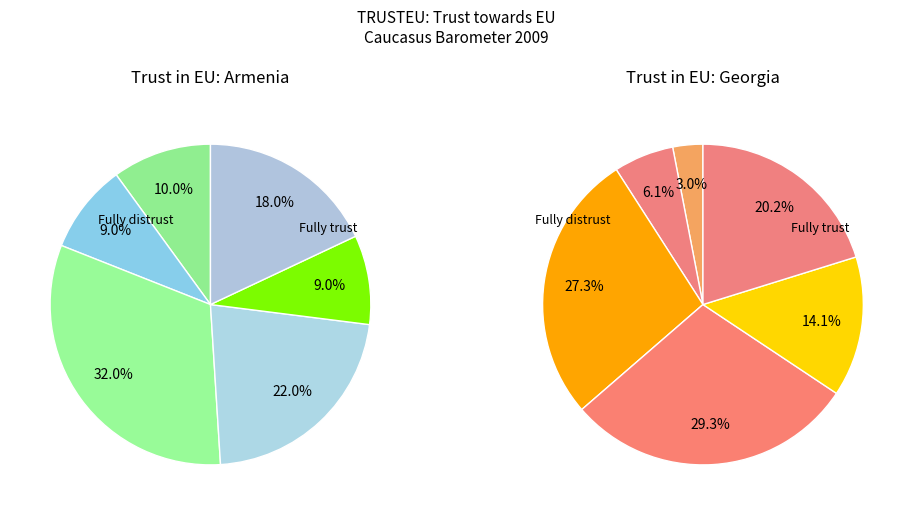

Is there a majority slice in this chart?

No